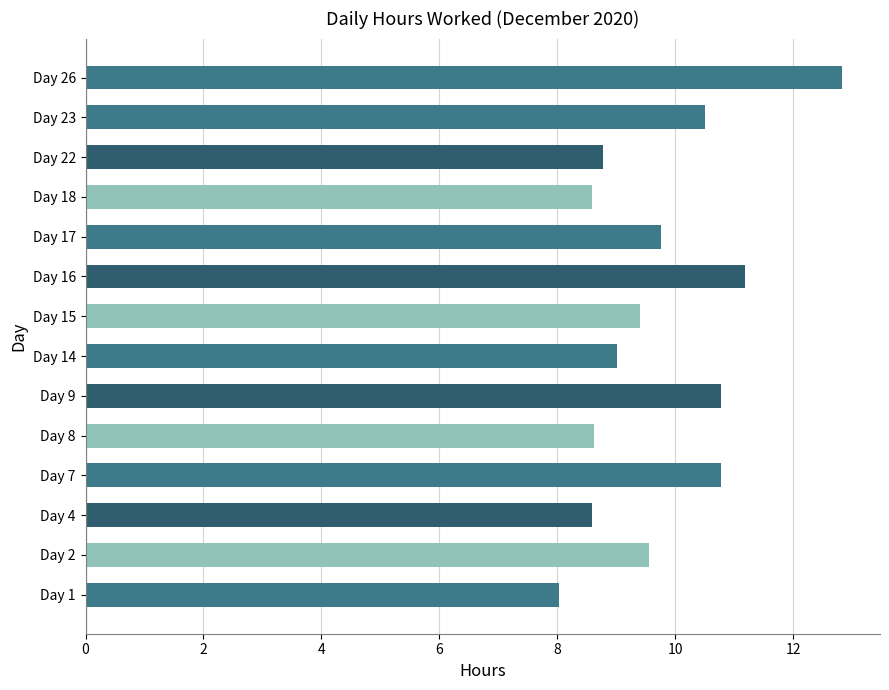

Reading bottom to top, what are all the values shown in this chart?

Day 1=8.0	Day 2=9.6	Day 4=8.6	Day 7=10.8	Day 8=8.6	Day 9=10.8	Day 14=9.0	Day 15=9.4	Day 16=11.2	Day 17=9.8	Day 18=8.6	Day 22=8.8	Day 23=10.5	Day 26=12.8